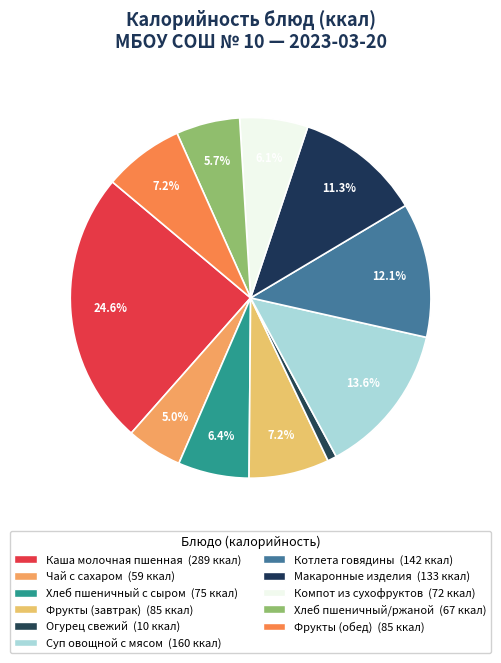

To the nearest percent, what percentage of the pie is Компот из сухофруктов?

6%